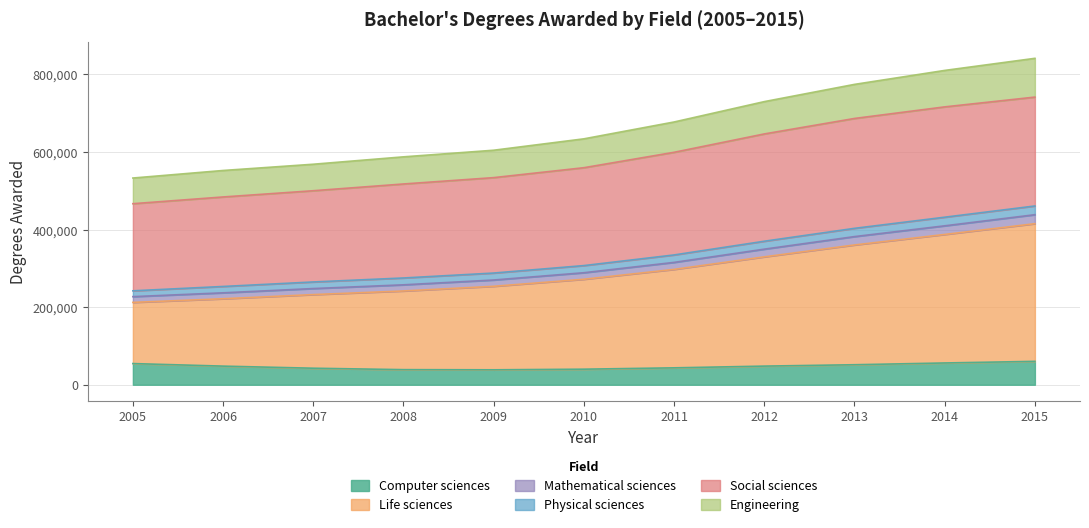

What is the maximum value for Computer sciences?

60309